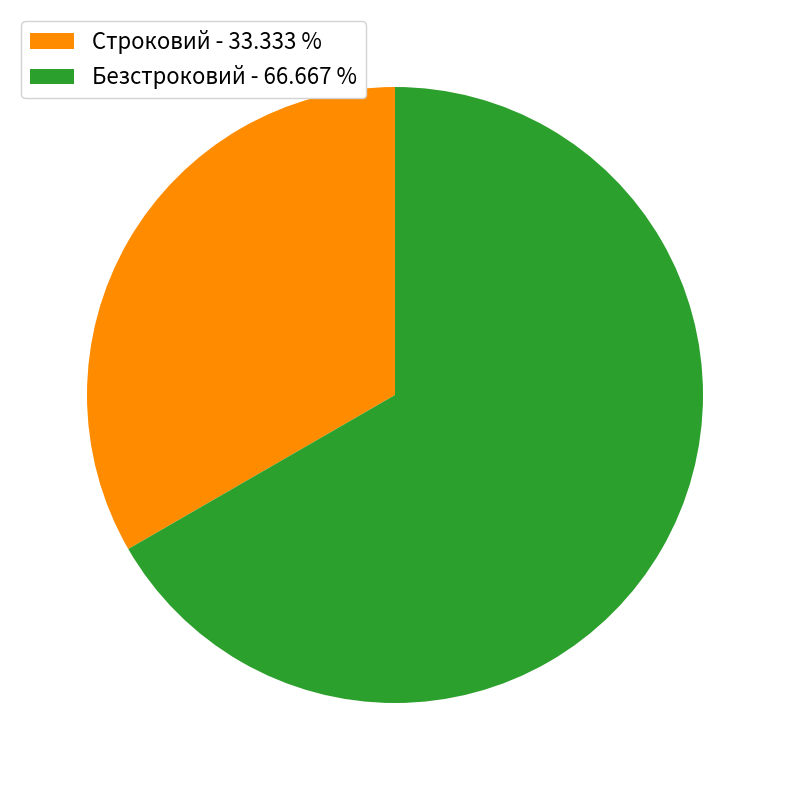

Which has a higher value, Строковий - 33.333 % or Безстроковий - 66.667 %?

Безстроковий - 66.667 %